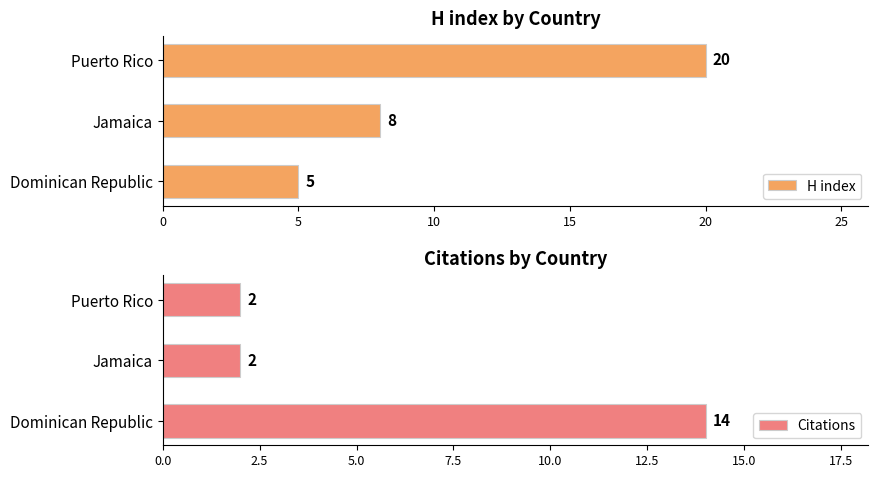

What is the average value of the H index series?

11